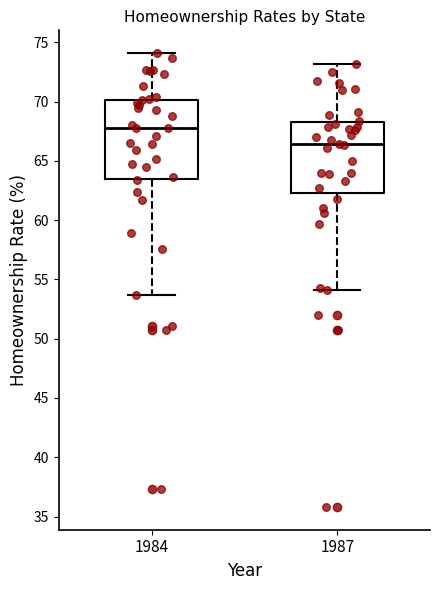

Reading left to right, read every box against the y-axis: the position of its median line, the range the box covers, and the ends of its whiskers. The values are not printed on the chart, so give them approximately, as read against the axis.

1984: median 68.0, box 63.5 to 70.0, whiskers 53.5 to 74.0
1987: median 66.5, box 62.5 to 68.5, whiskers 54.0 to 73.0